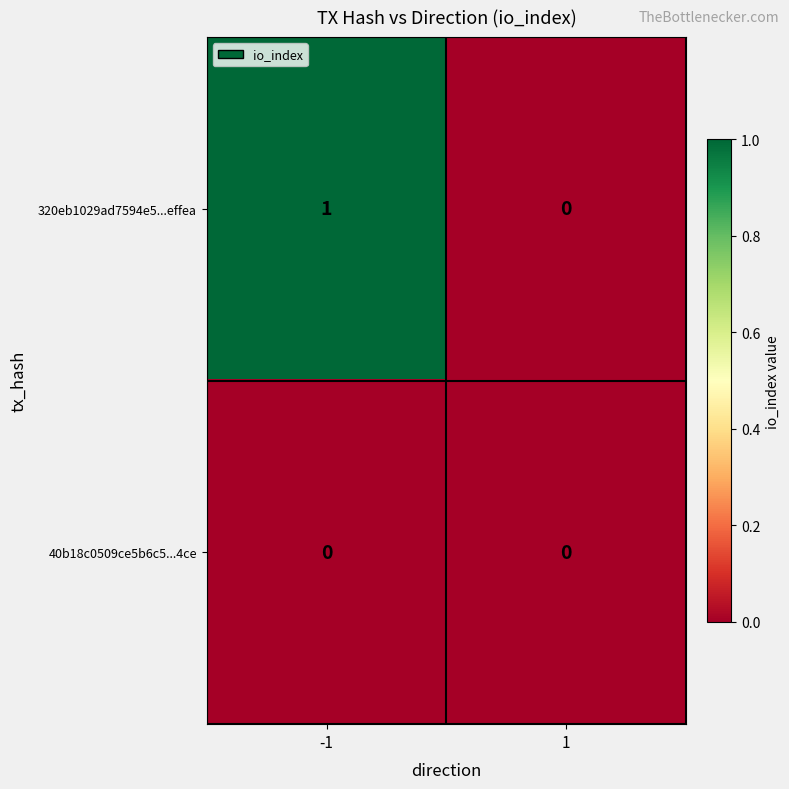

Which series changed the most between -1 and 1?

320eb1029ad7594e5...effea